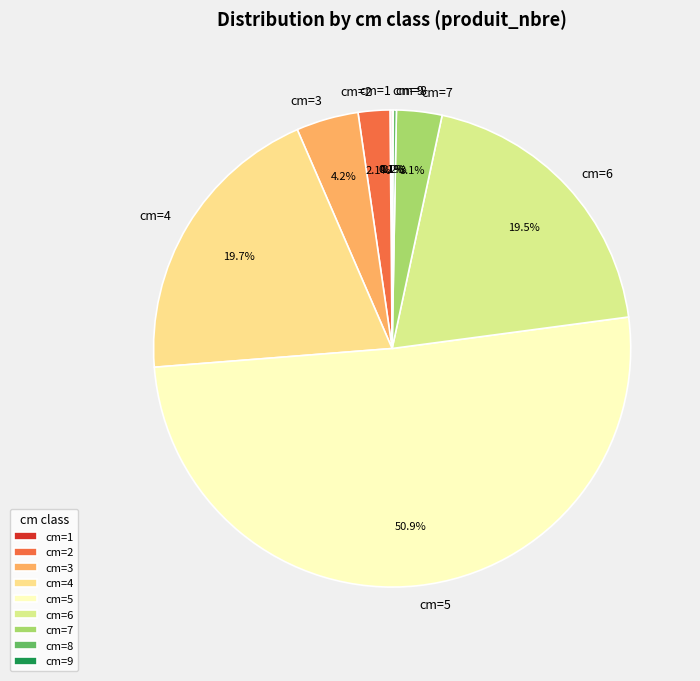

Which slice represents more than half of the pie?

cm=5